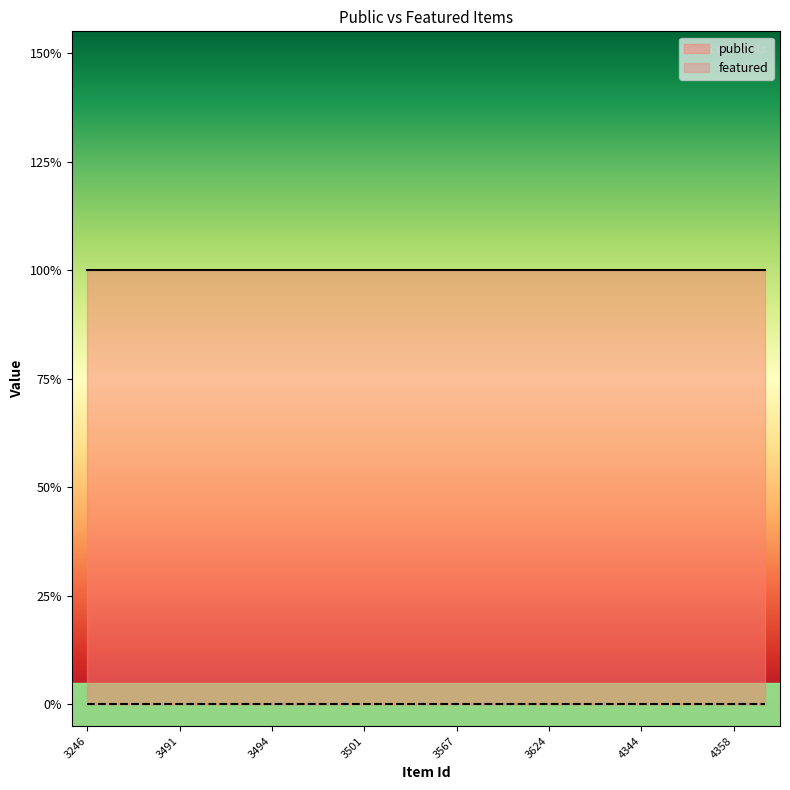

Where is featured nearest to the value 0?

3246